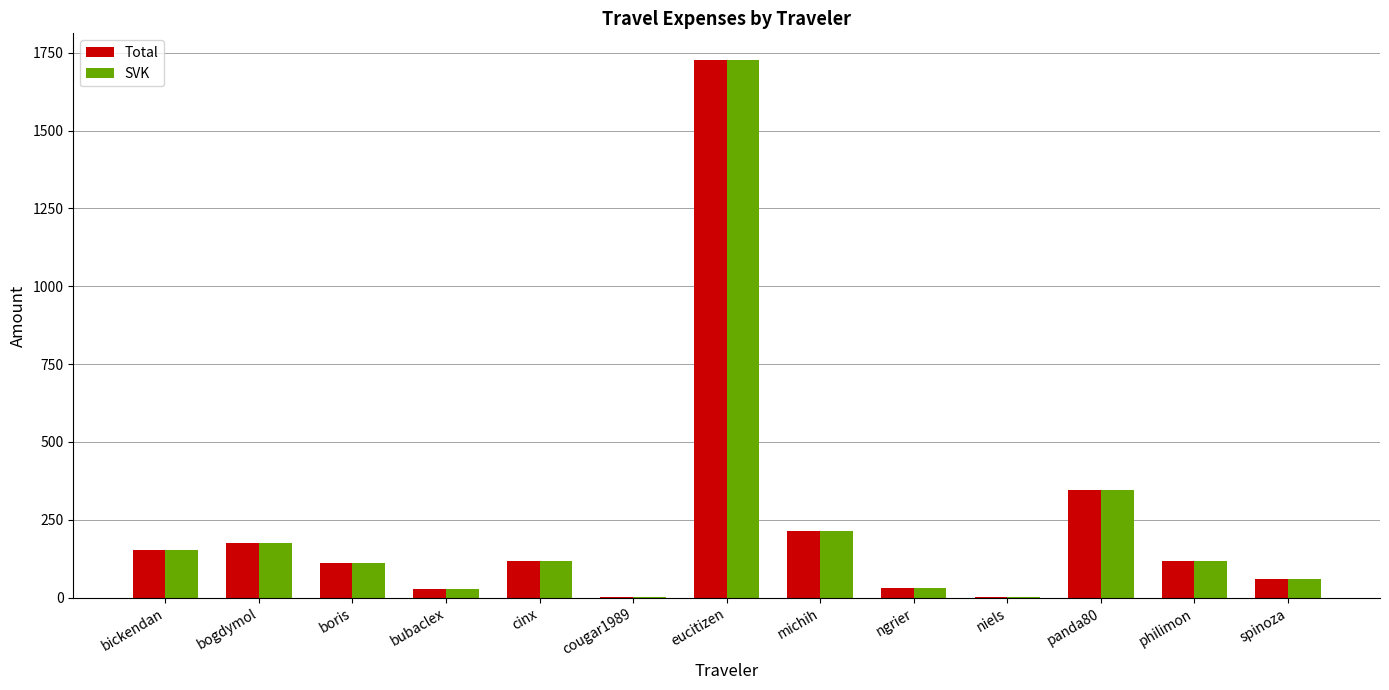

What is the sum of all Total values?

3079.2